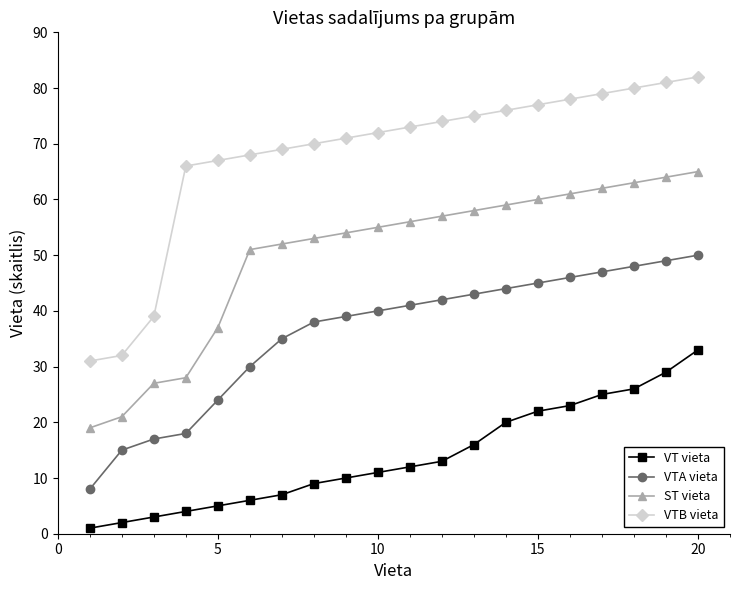

What is the value of the ST vieta point at the 18th from the left?

63